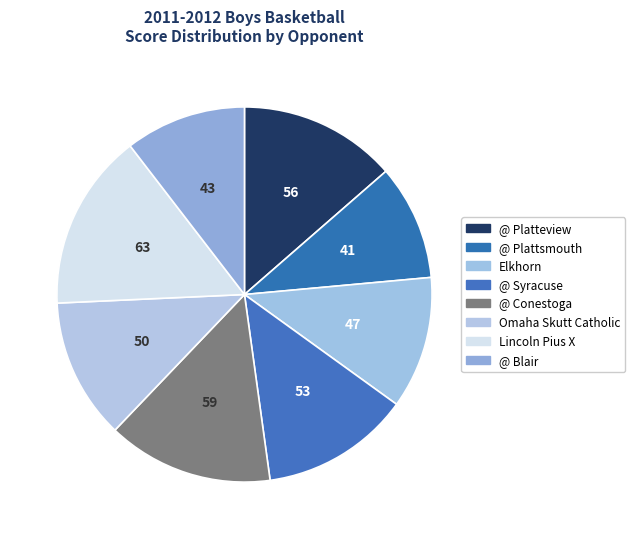

How many segments does this pie chart have?

8